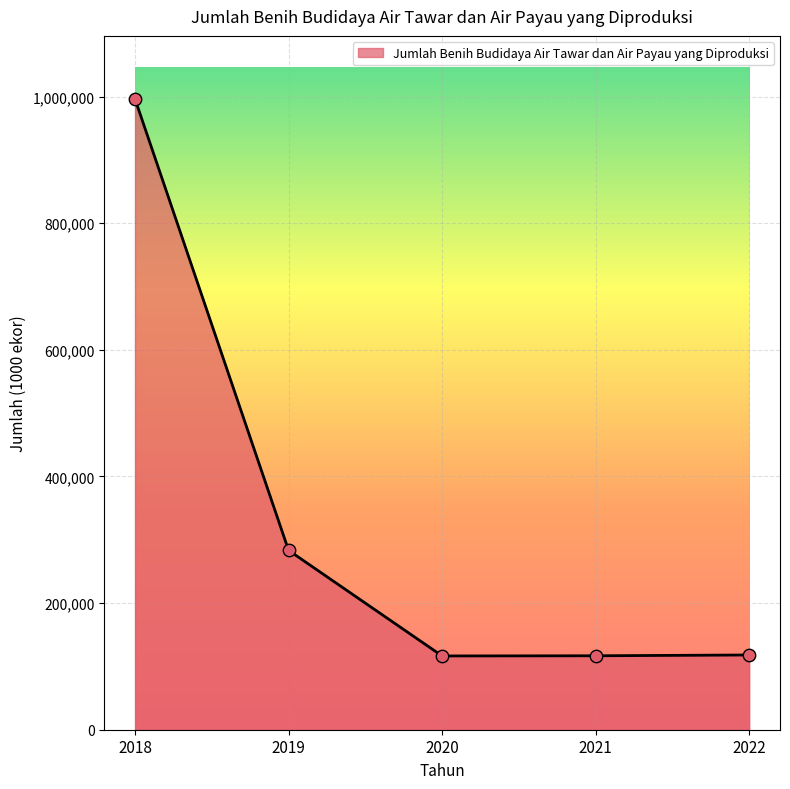

What is the change in value from 2019 to 2020?

-166820